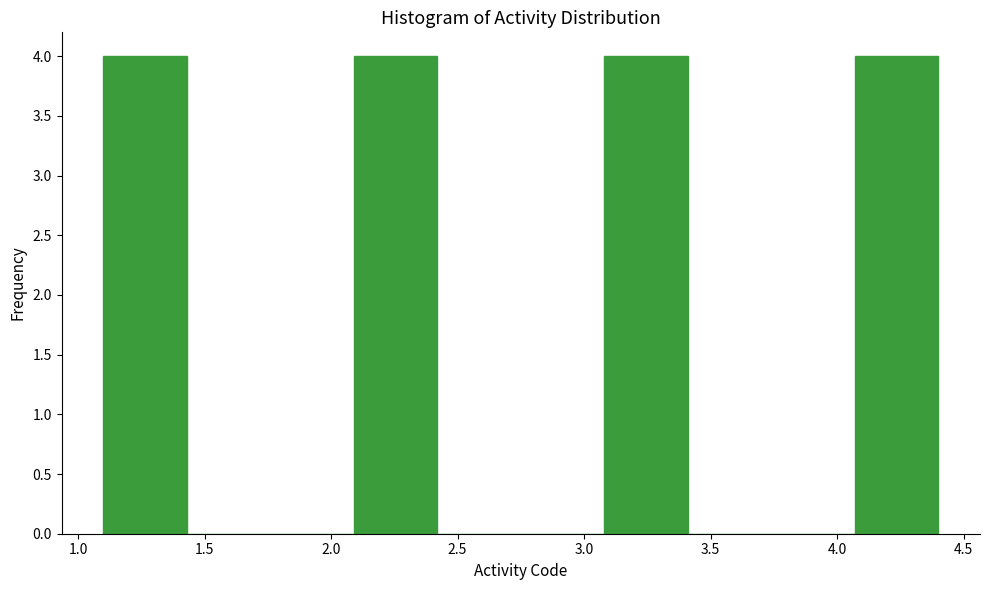

Reading left to right, transcribe this chart: for each bar, give the range it covers on the x-axis and its height. Neither the bar edges nor the heights are printed on the chart, so give them approximately, as read against the axes.

1.10 to 1.43: 4
1.43 to 1.76: 0
1.76 to 2.09: 0
2.09 to 2.42: 4
2.42 to 2.75: 0
2.75 to 3.08: 0
3.08 to 3.41: 4
3.41 to 3.74: 0
3.74 to 4.07: 0
4.07 to 4.40: 4